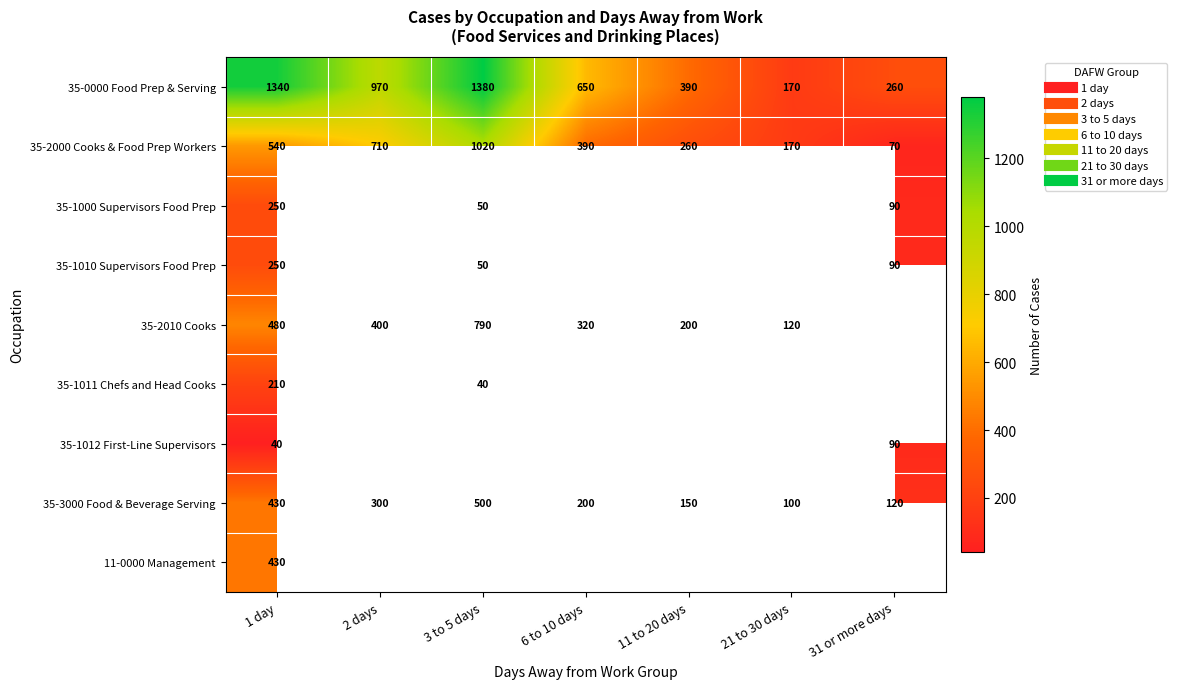

Which has a higher value, 1 day or 6 to 10 days?

1 day